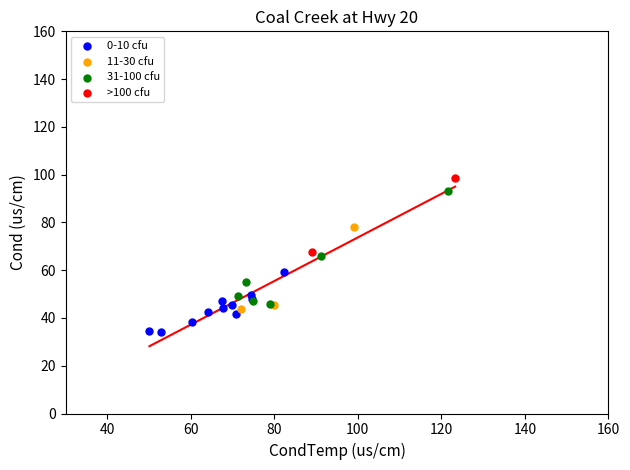

What are all the series names shown in the legend?

0-10 cfu, 11-30 cfu, 31-100 cfu, >100 cfu